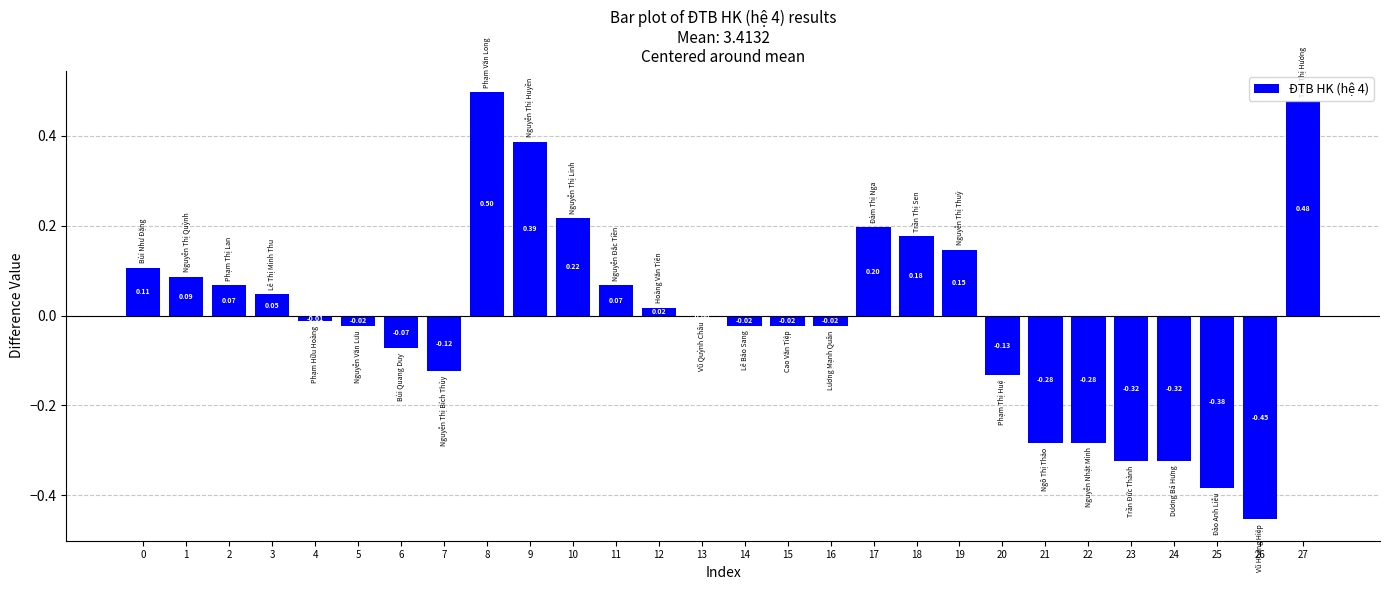

What is the difference between the values at 12 and 24?

0.3